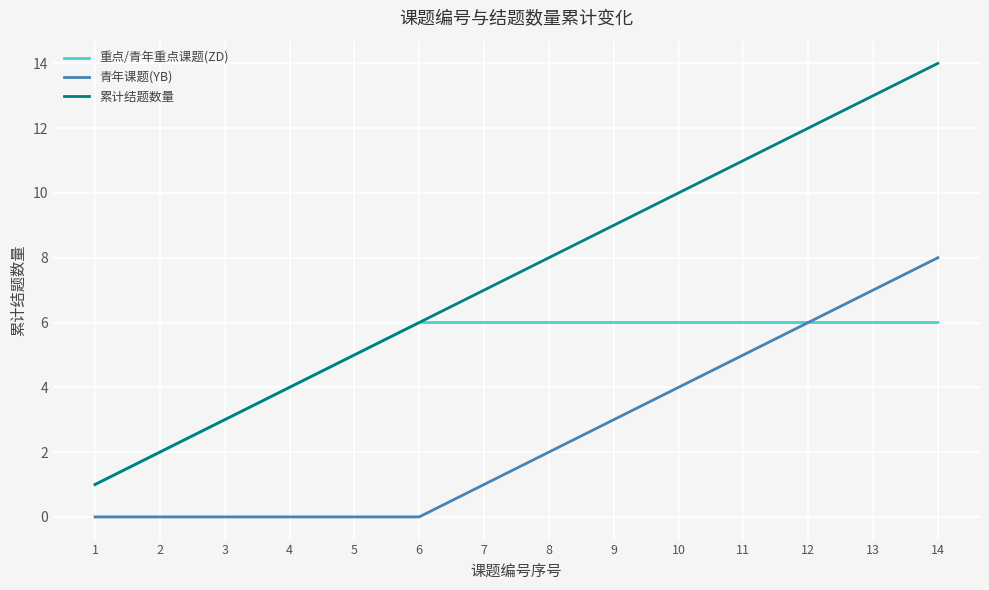

True or false: 青年课题(YB) and 累计结题数量 intersect in this chart.

False